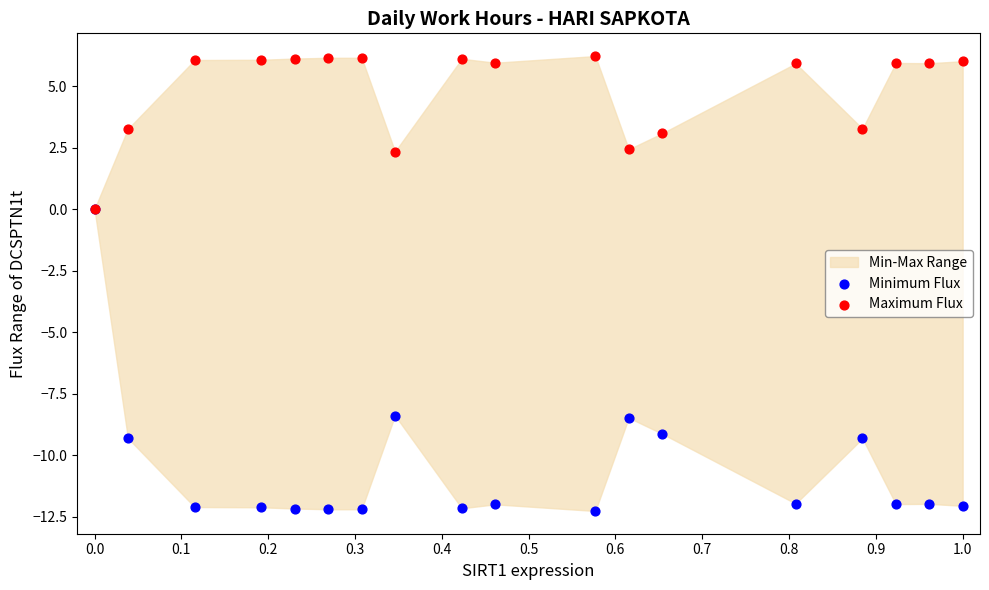

Which series has the largest Y range (max minus min)?

Minimum Flux